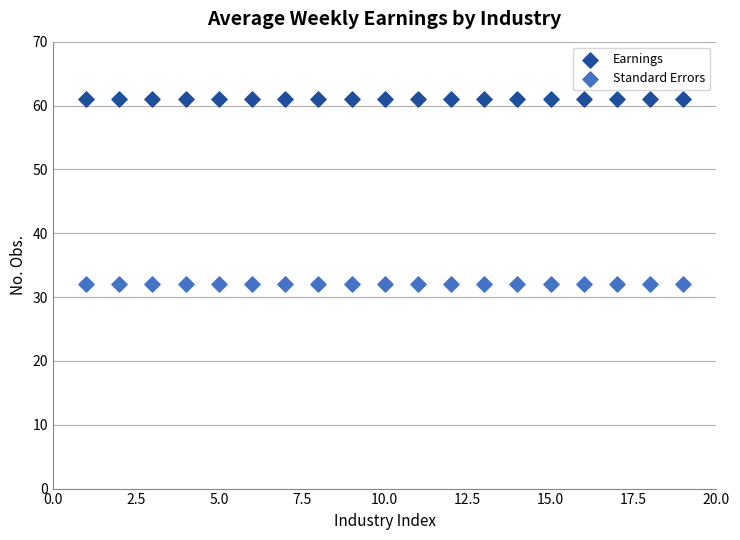

Which series contains the lowest Y value?

Standard Errors